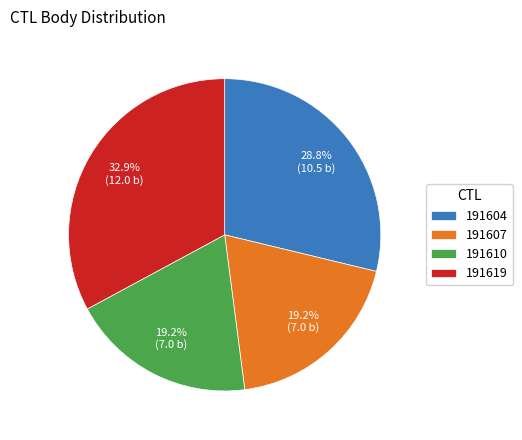

Between 191610 and 191619, which is larger?

191619